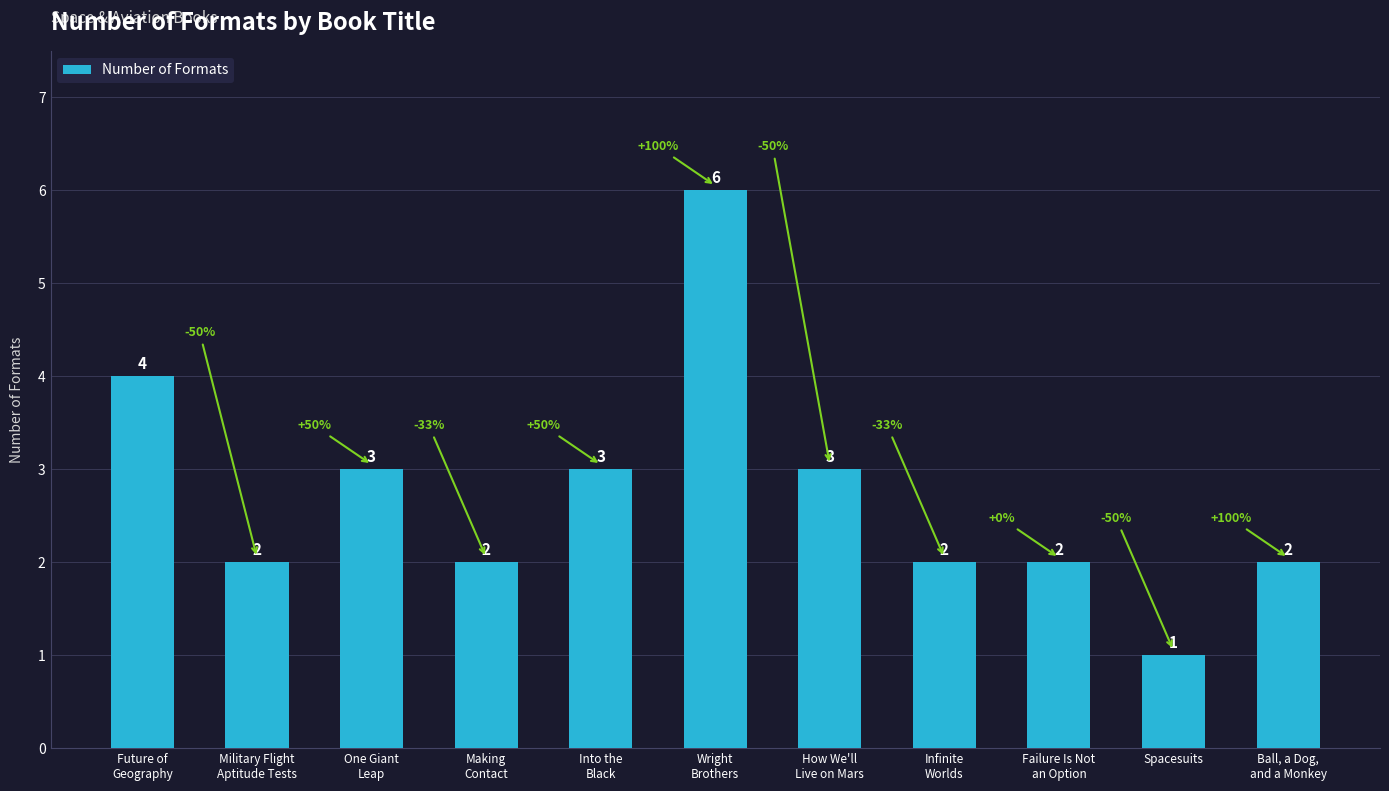

What is the label of the 4th bar from the right?

Infinite
Worlds